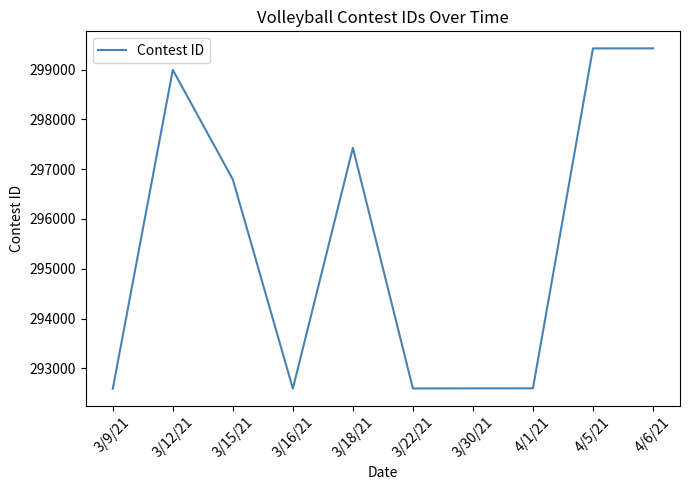

What is the maximum value shown in the chart?

299426